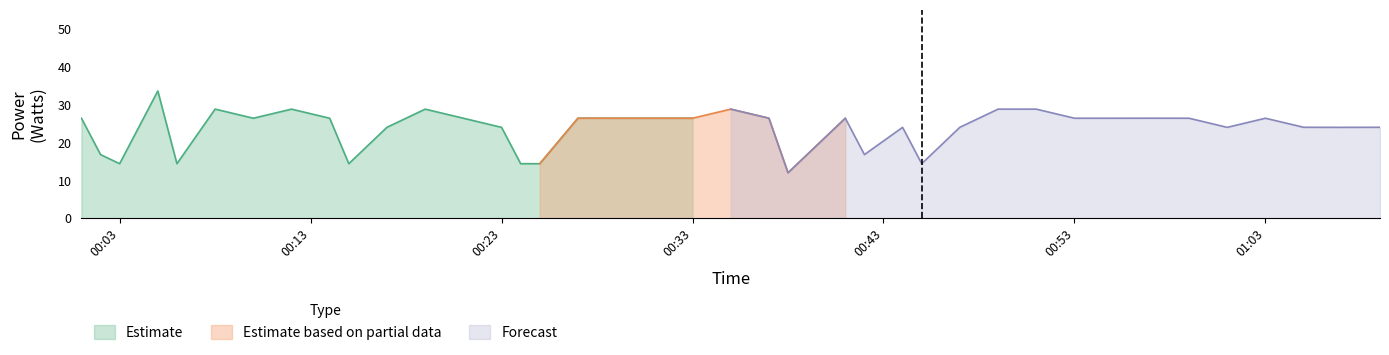

Which category has the highest value across all series?

2023-05-08T00:05:00